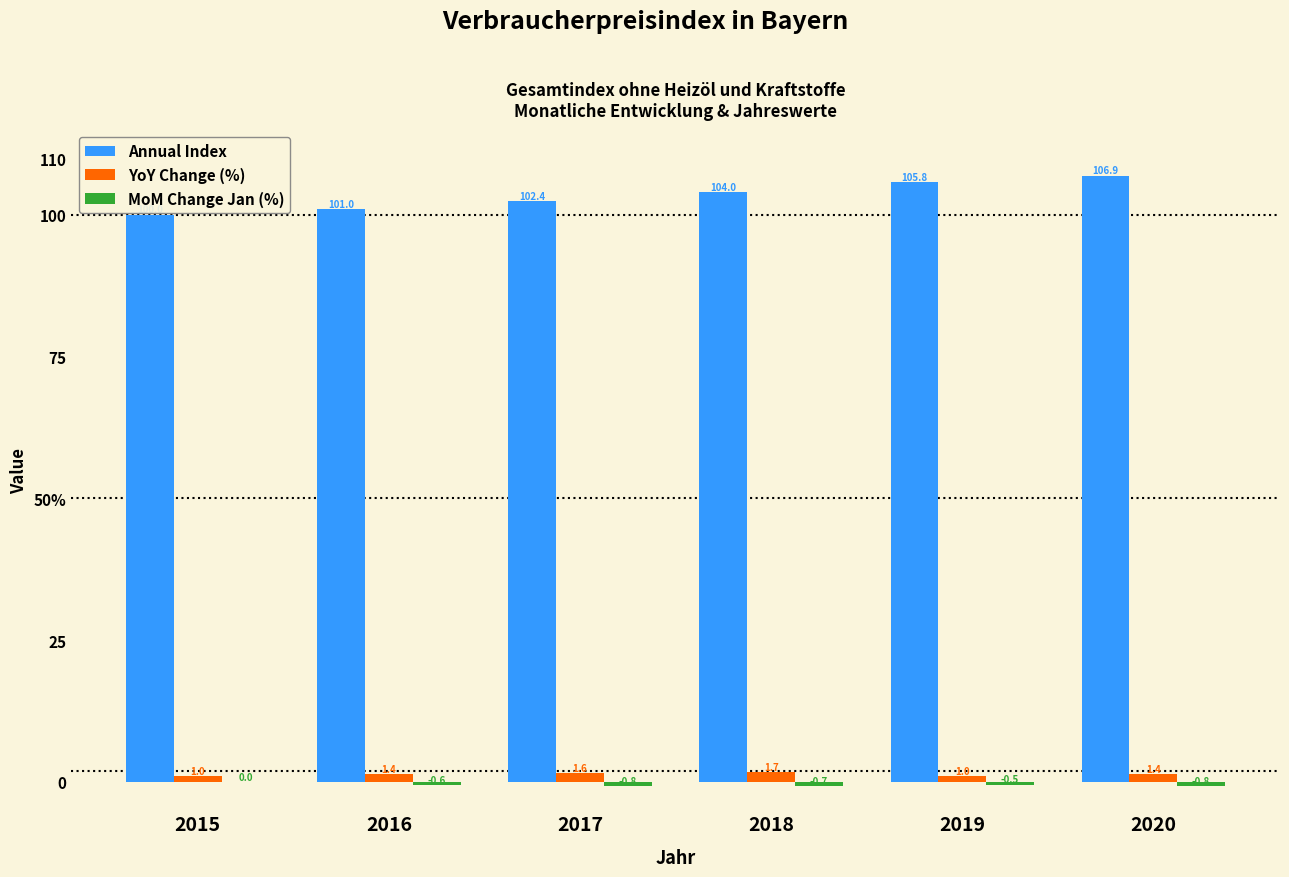

Count the Annual Index values in the range 101 to 105.

3